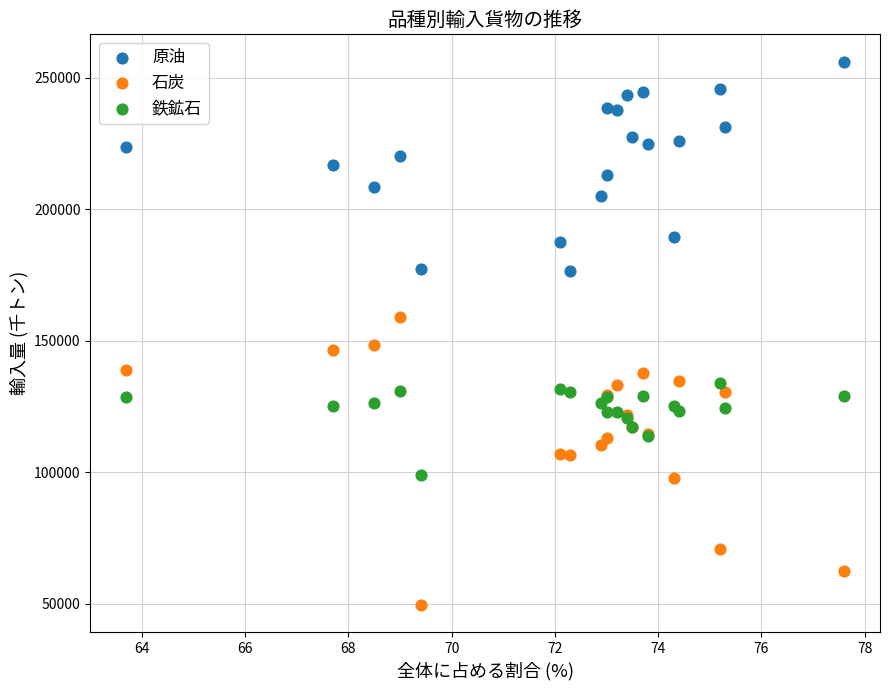

Which series reaches the minimum Y coordinate?

石炭